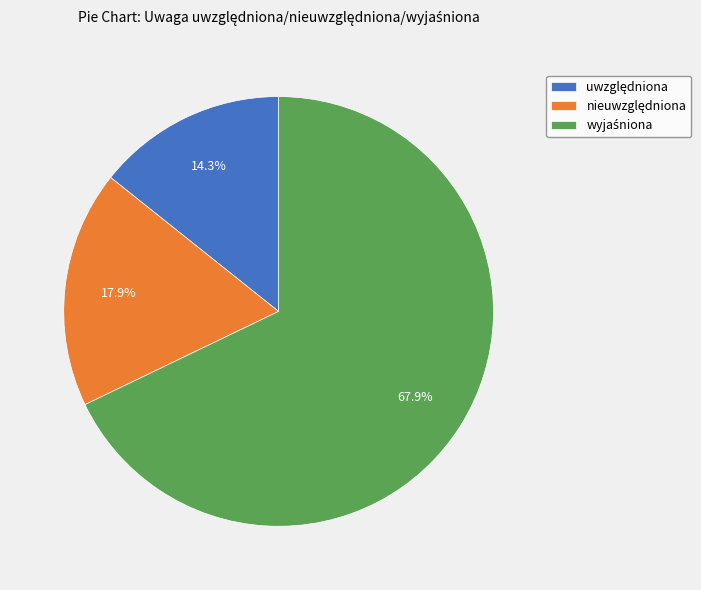

Is there a majority slice in this chart?

Yes